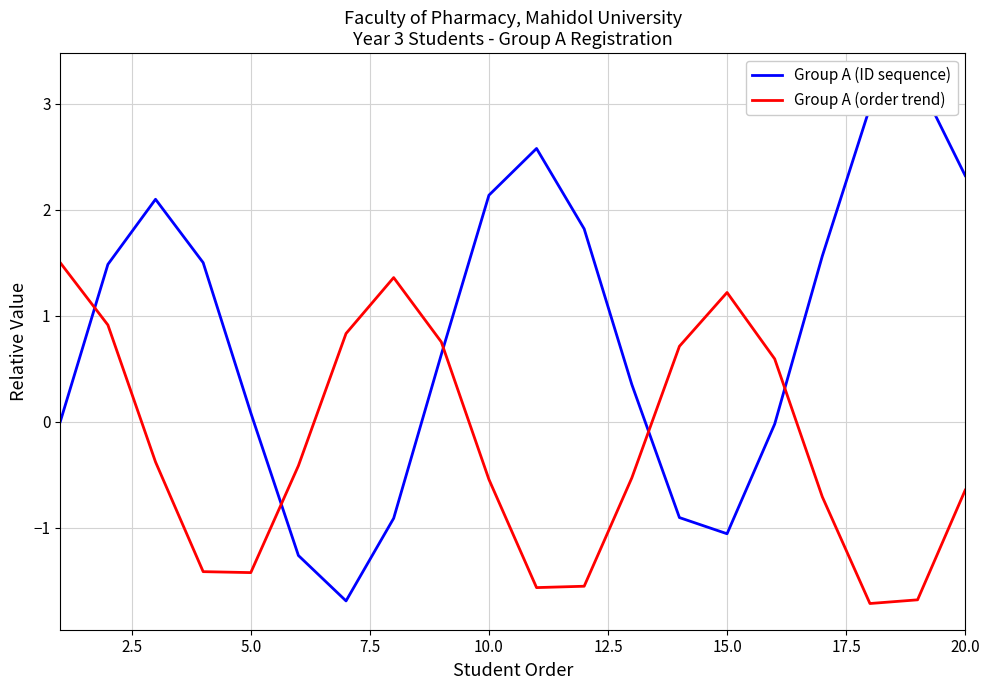

The Group A (order trend) series shows -0.6 at 20.0. True or false?

True